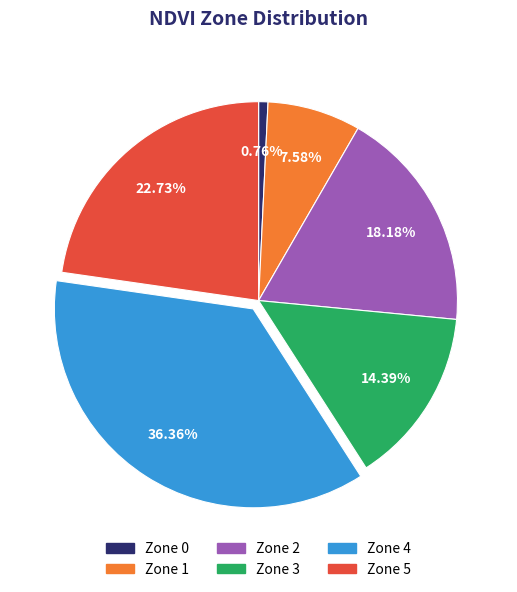

What percentage is the Zone 1 slice, to the nearest percent?

8%